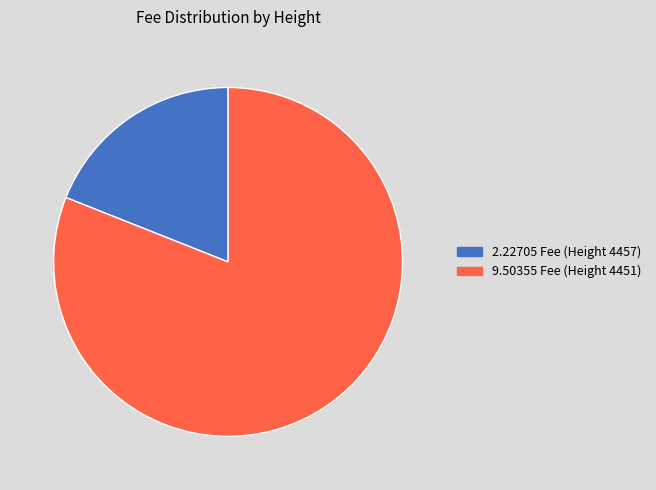

Do 9.50355 Fee (Height 4451) and 2.22705 Fee (Height 4457) together represent more than half of the pie?

Yes